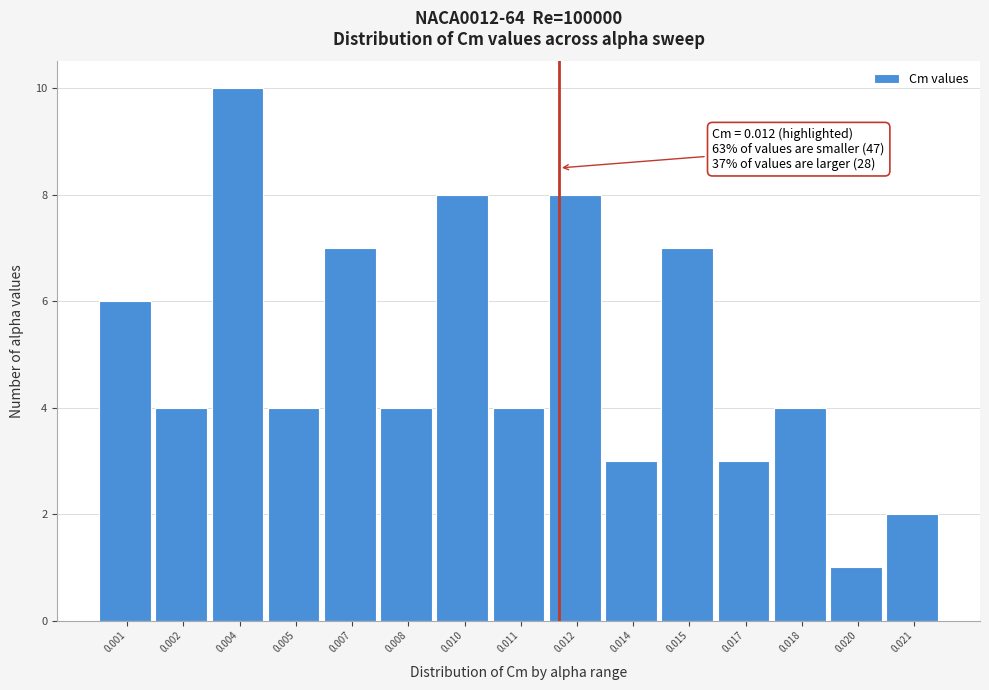

Reading left to right, transcribe all the data shown in this chart.

0.001=6	0.002=4	0.004=10	0.005=4	0.007=7	0.008=4	0.010=8	0.011=4	0.012=8	0.014=3	0.015=7	0.017=3	0.018=4	0.020=1	0.021=2